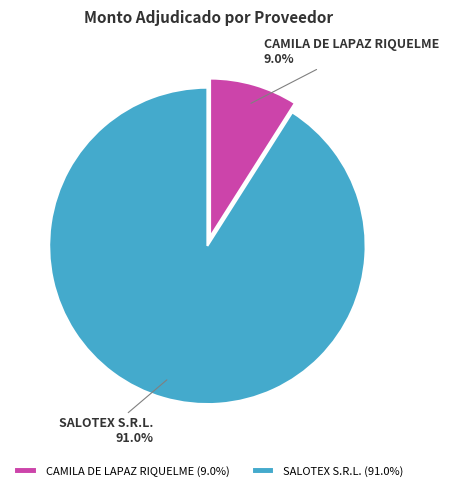

Which slice is the largest?

SALOTEX S.R.L.